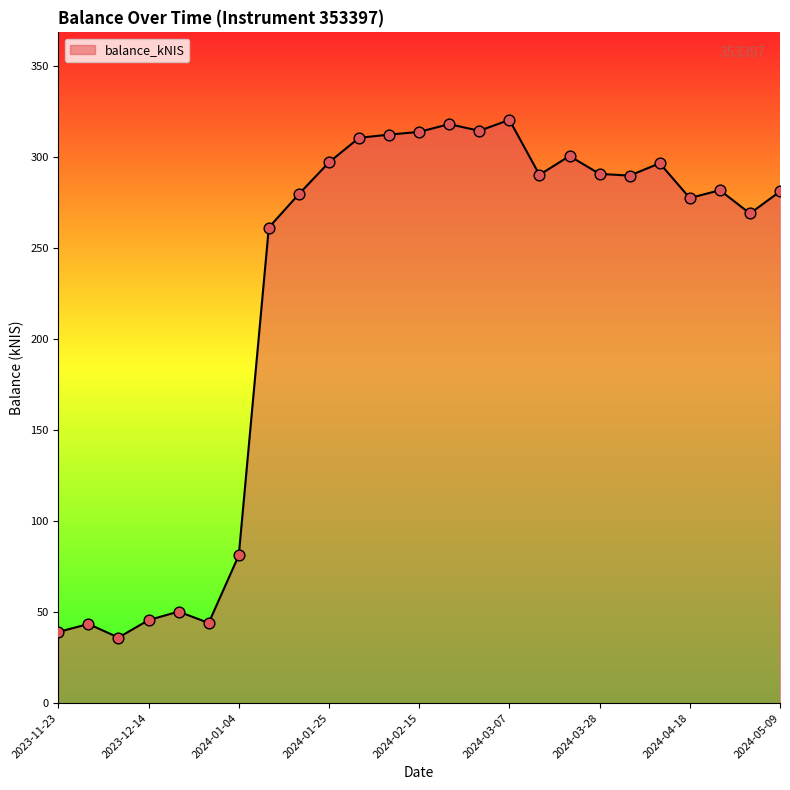

What is the minimum value shown in the chart?

36.1